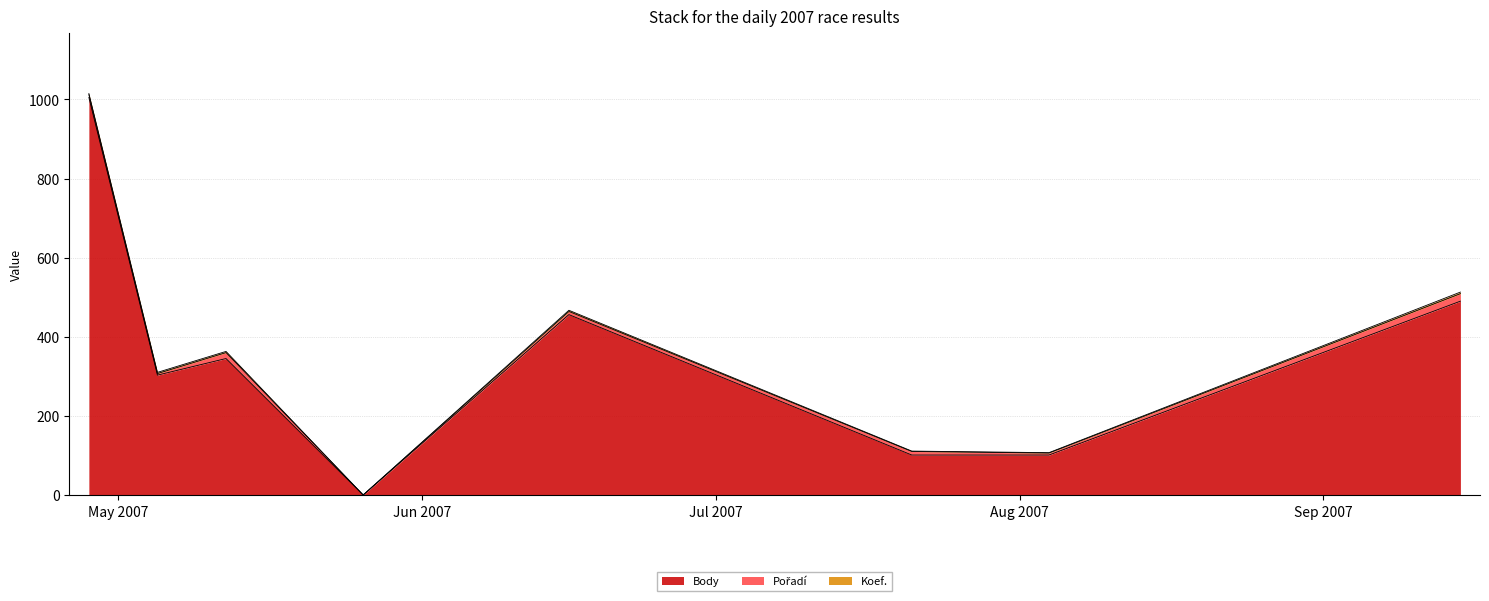

How many positive values does the Pořadí series have?

7